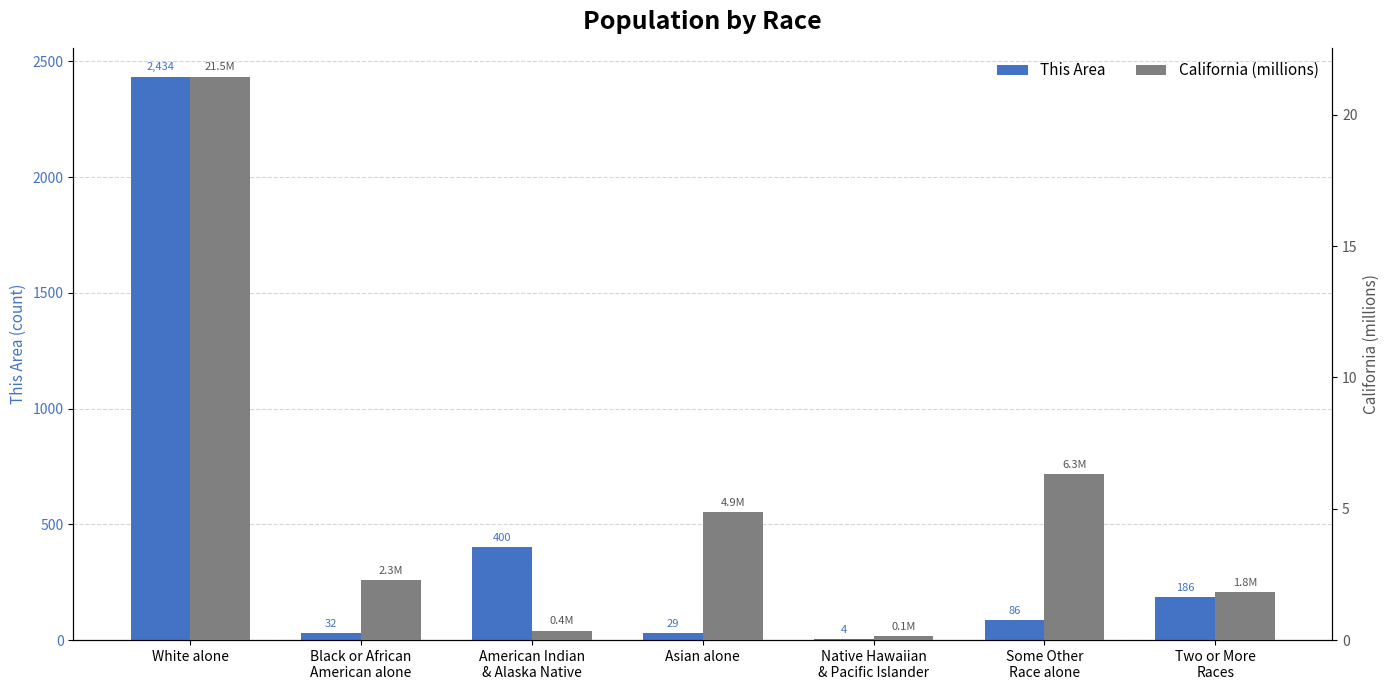

The California (millions) series shows 2.7 at Some Other
Race alone. True or false?

False